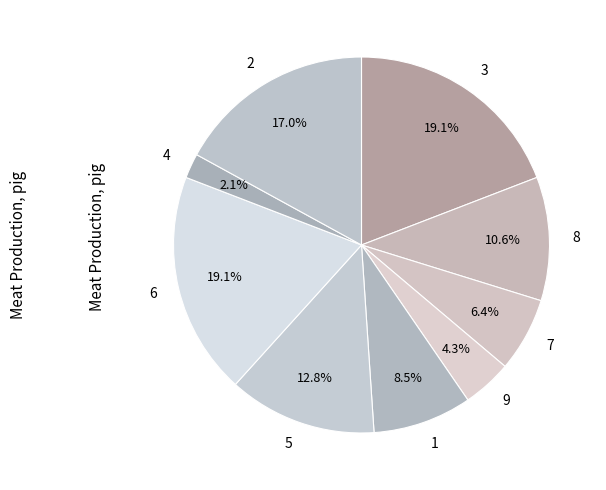

Between 3 and 7, which is larger?

3